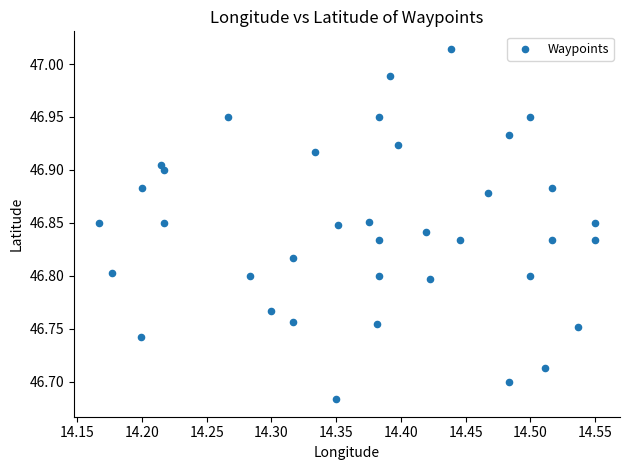

What is the range of Y values (max minus min)?

0.3